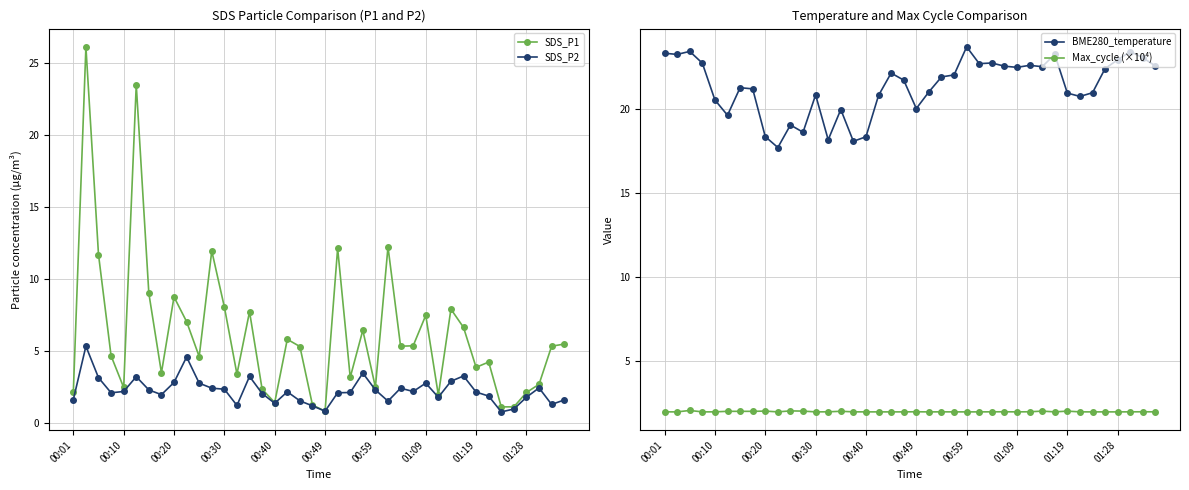

Does the chart display data point markers on the line(s)?

Yes